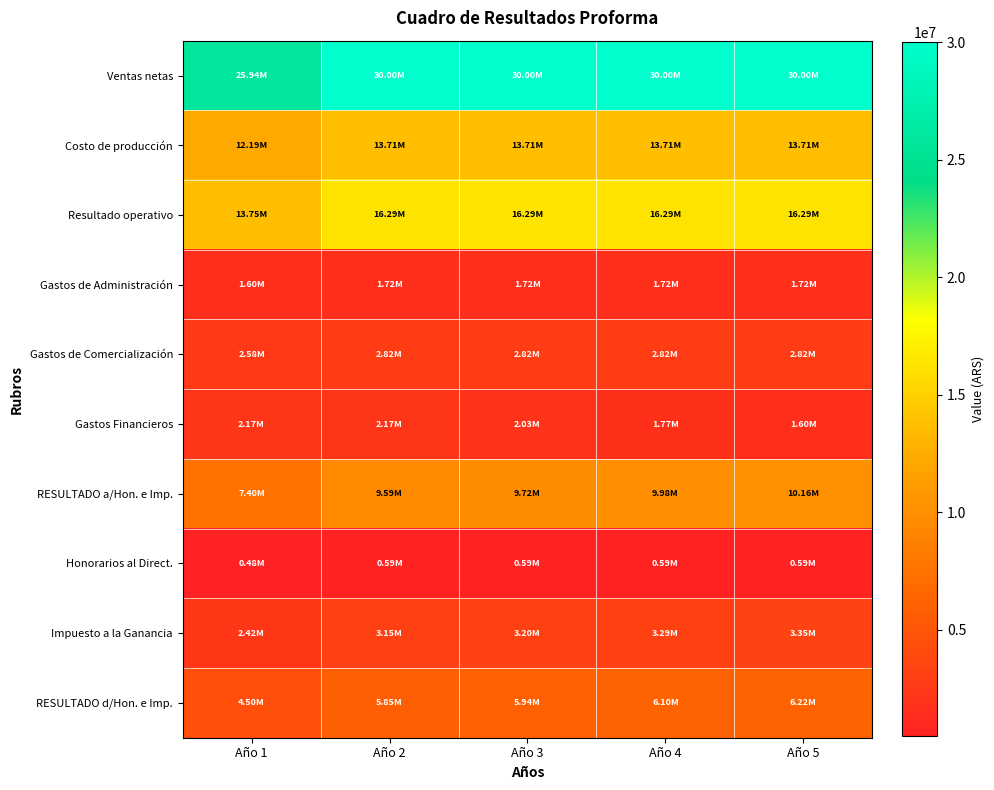

Between Año 2 and Año 3, which series saw the biggest shift?

Gastos Financieros